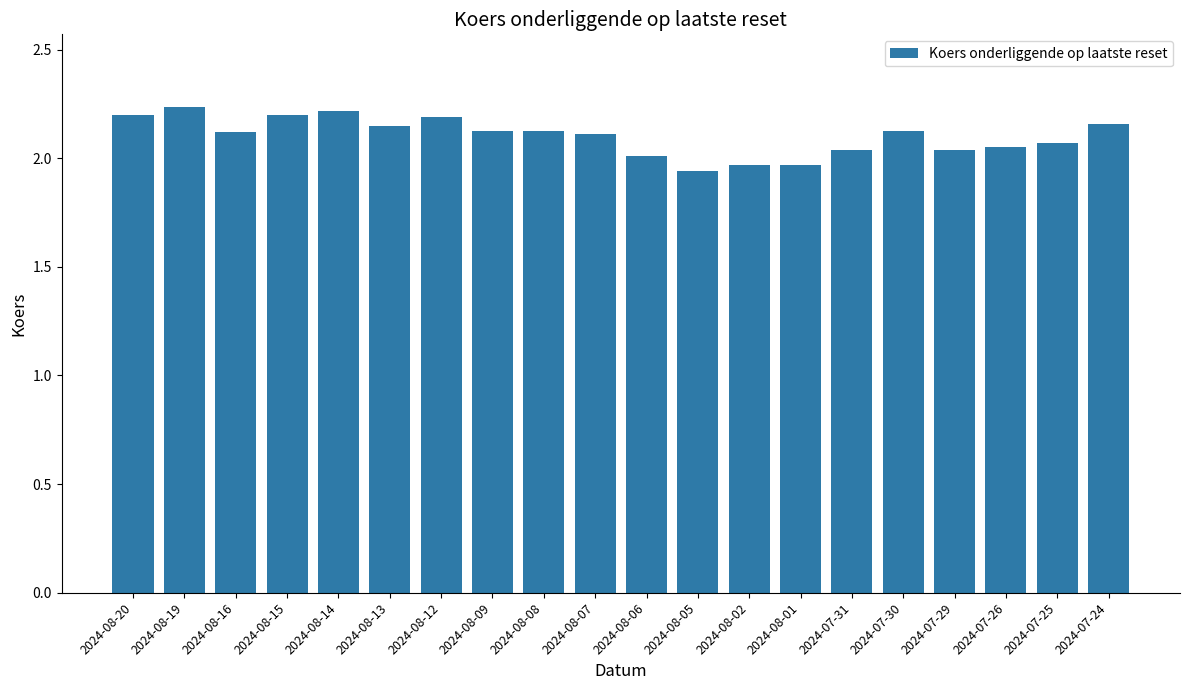

What is the ratio of the value at 2024-08-12 to the value at 2024-08-07?

1.0